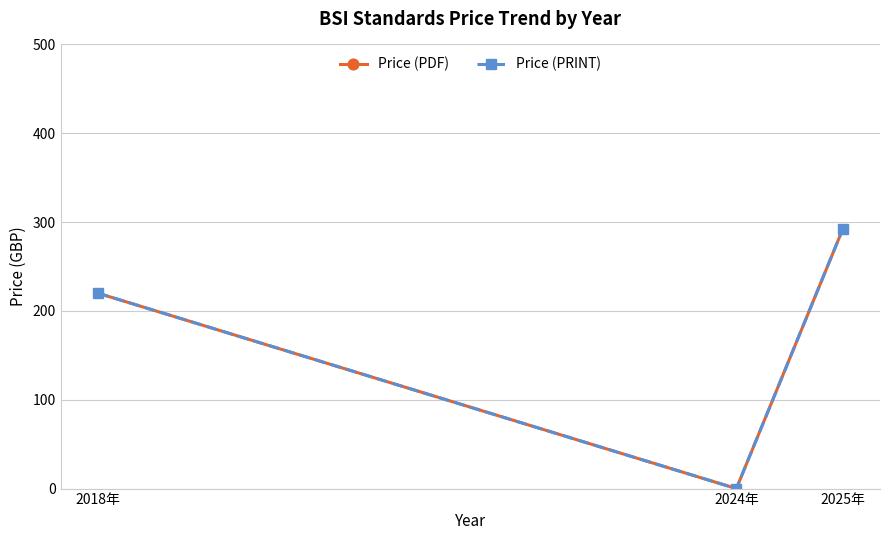

What is the difference between the Price (PDF) values at 2025年 and 2018年?

72.1